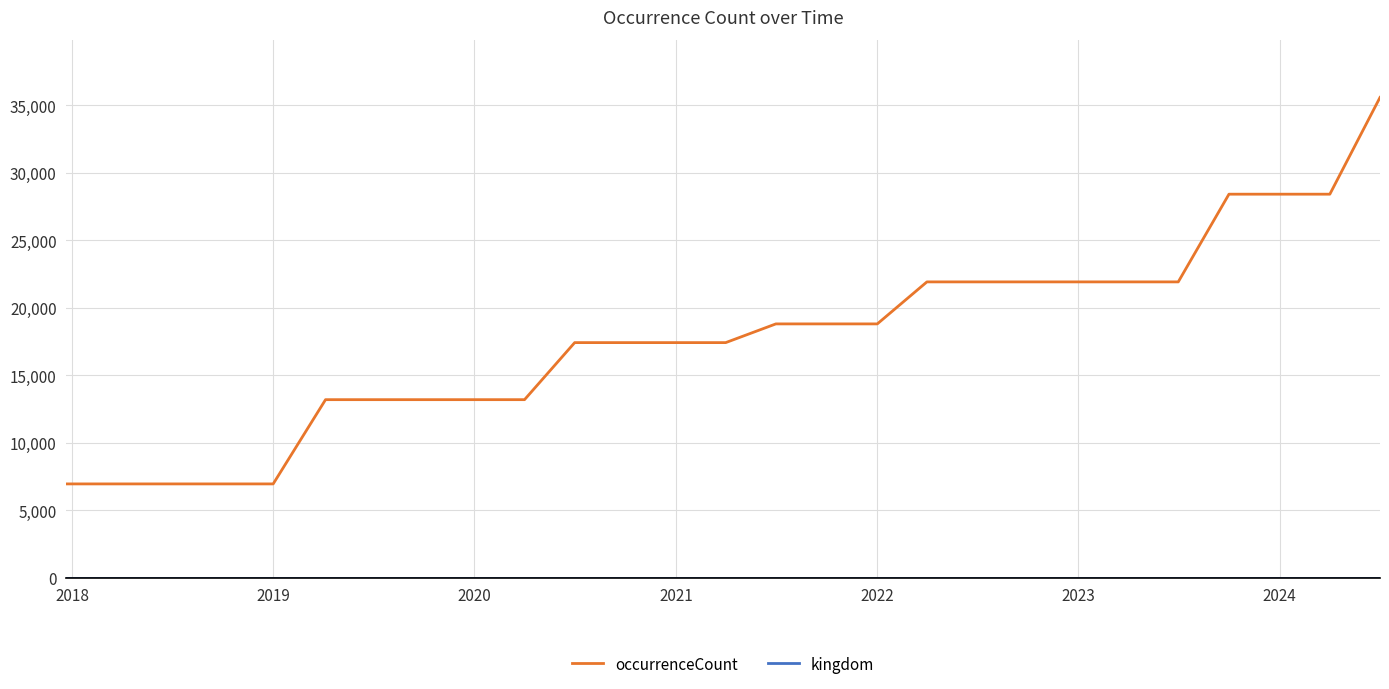

Which series has the largest total across all categories?

occurrenceCount